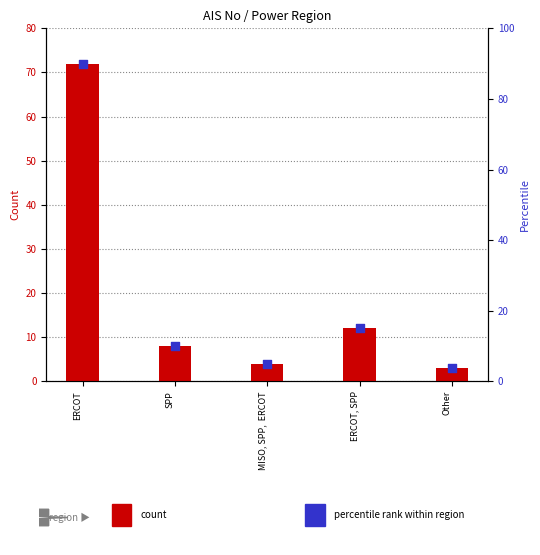

What is the total value across all series at ERCOT?

162.0